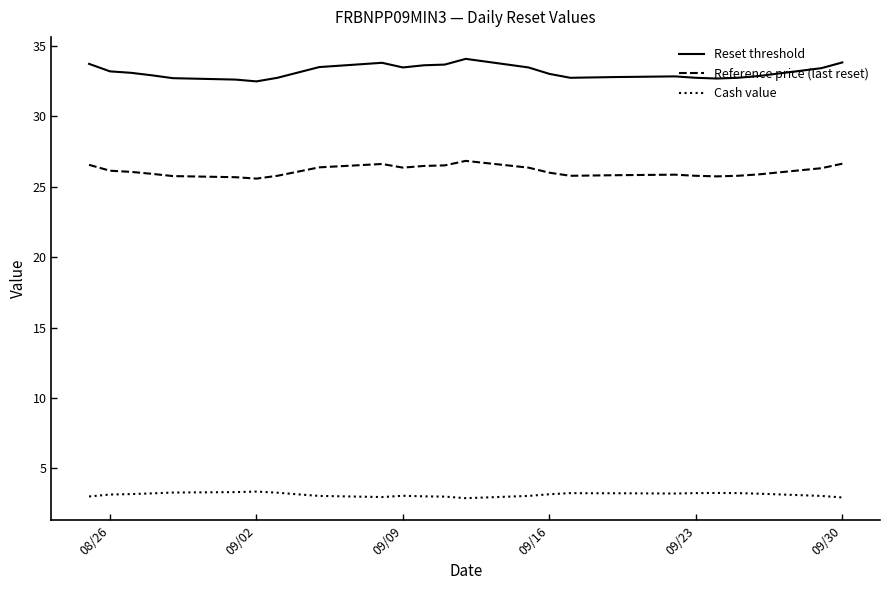

How many distinct data groups are displayed?

3